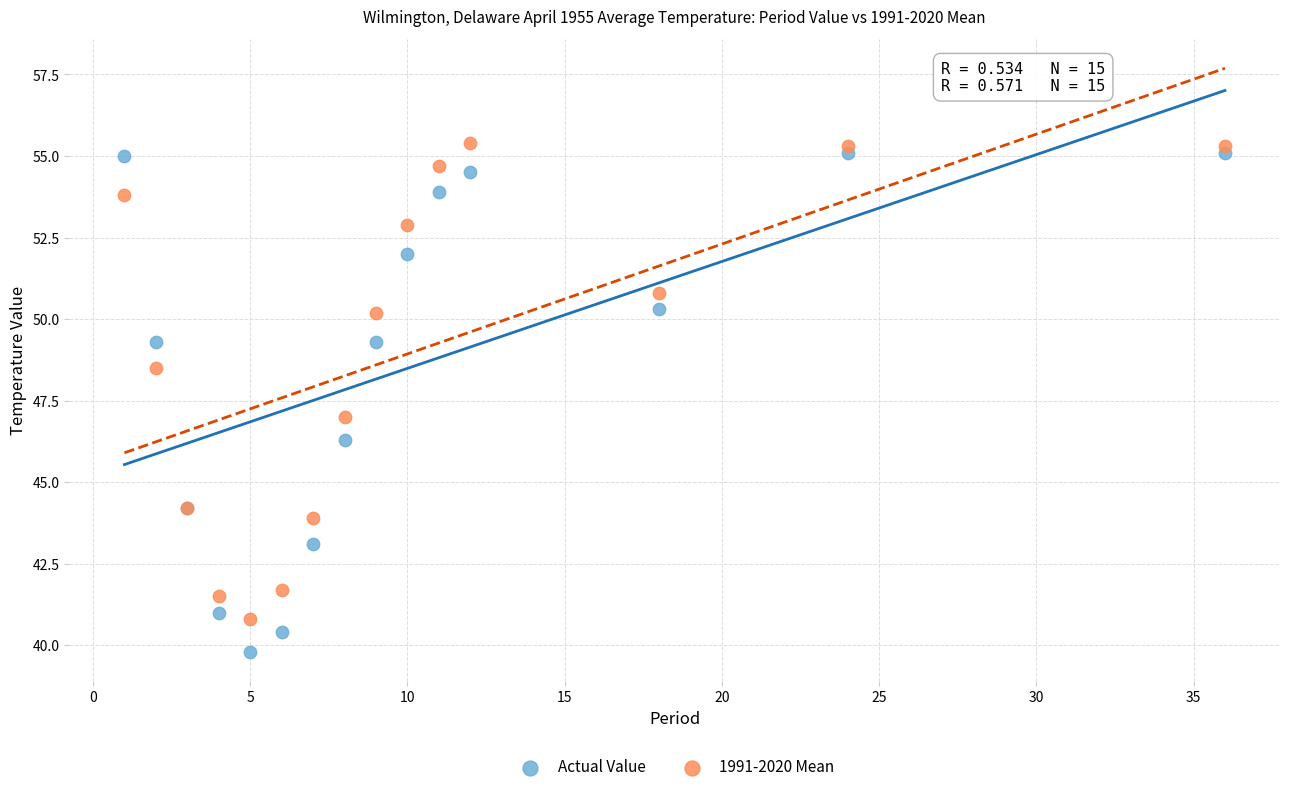

What is the X range (max minus min) for the scatter plot?

35.0